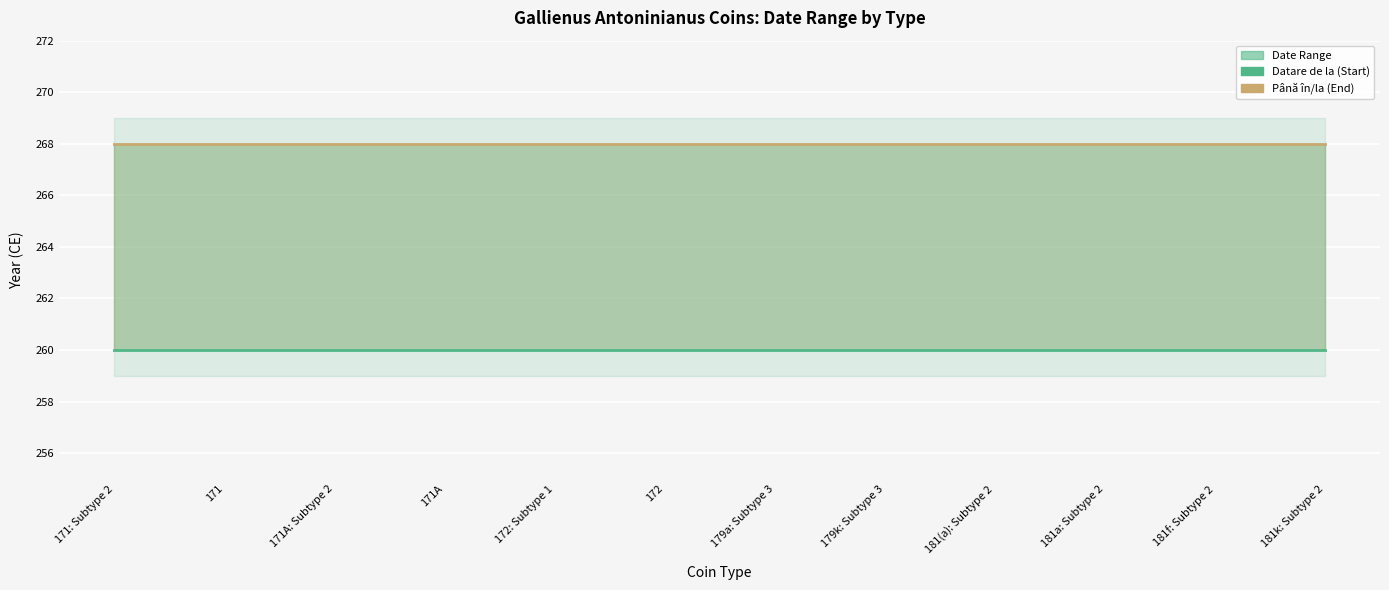

At which label is Până în/la (End Date) closest to 268?

171: Subtype 2